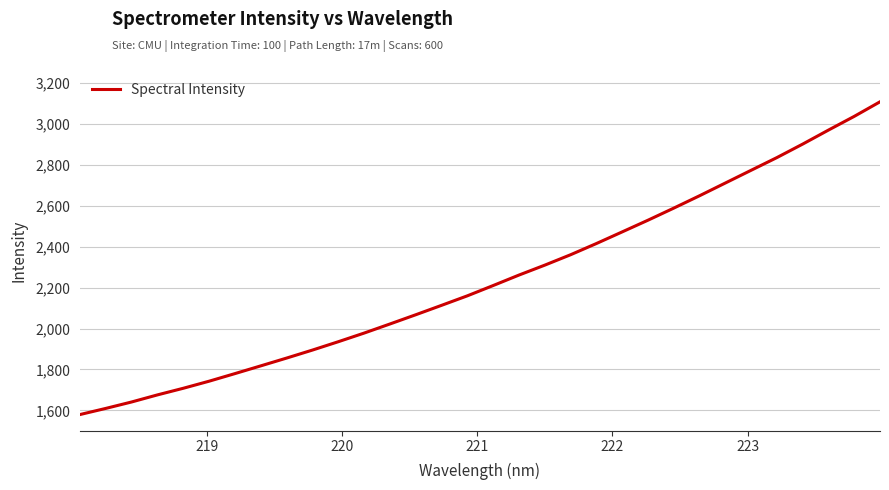

What is the difference between the maximum and minimum values?

1528.2